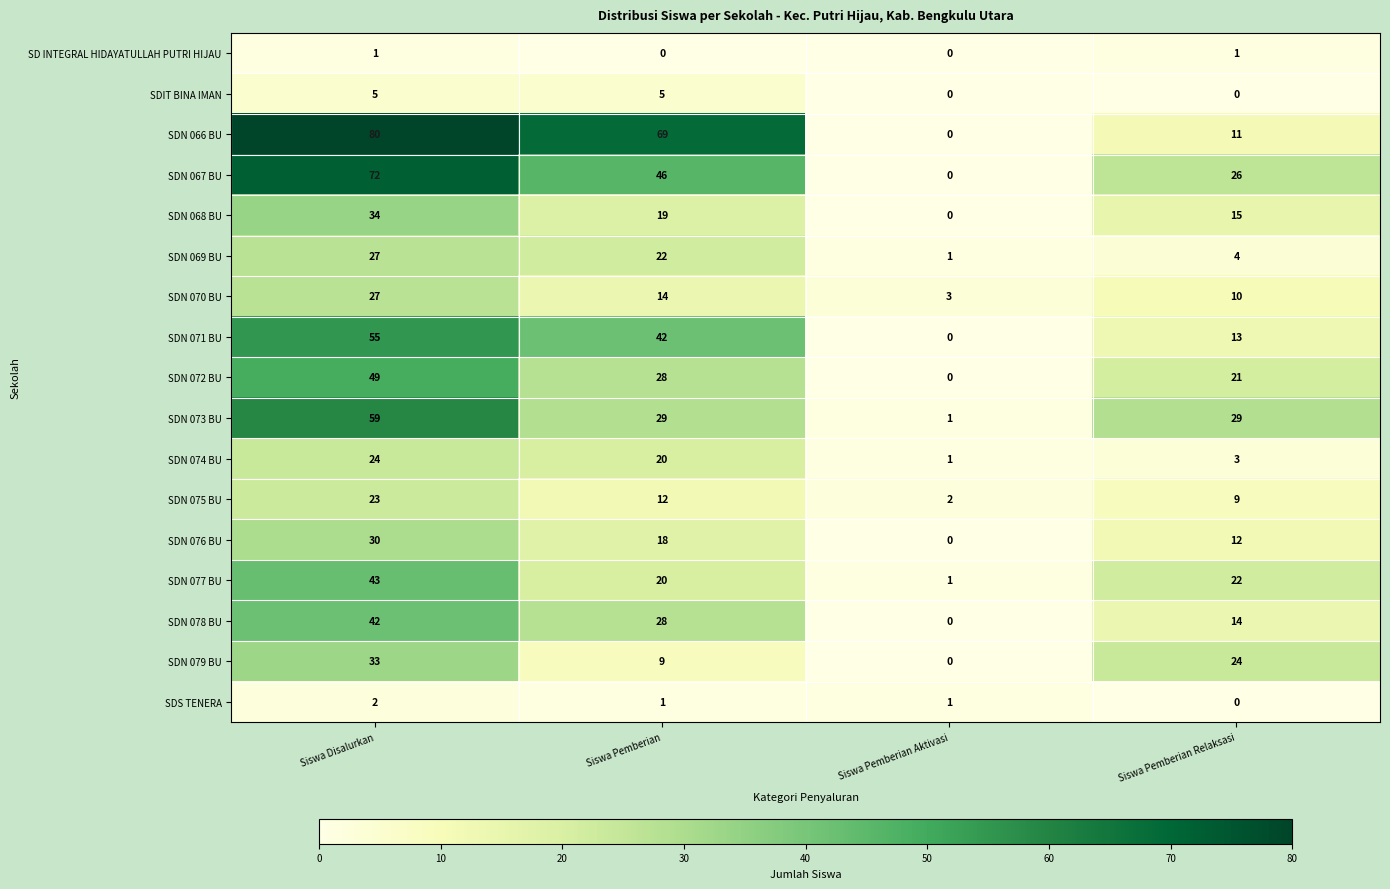

Which category has the lowest value in the SDN 073 BU series?

Siswa Pemberian Aktivasi